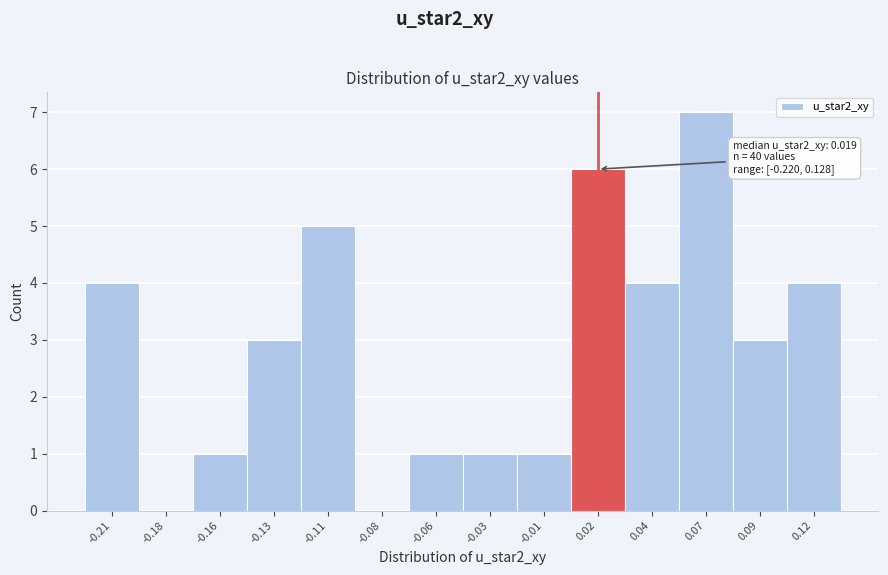

Reading left to right, transcribe all the data shown in this chart.

-0.21=4	-0.18=0	-0.16=1	-0.13=3	-0.11=5	-0.08=0	-0.06=1	-0.03=1	-0.01=1	0.02=6	0.04=4	0.07=7	0.09=3	0.12=4